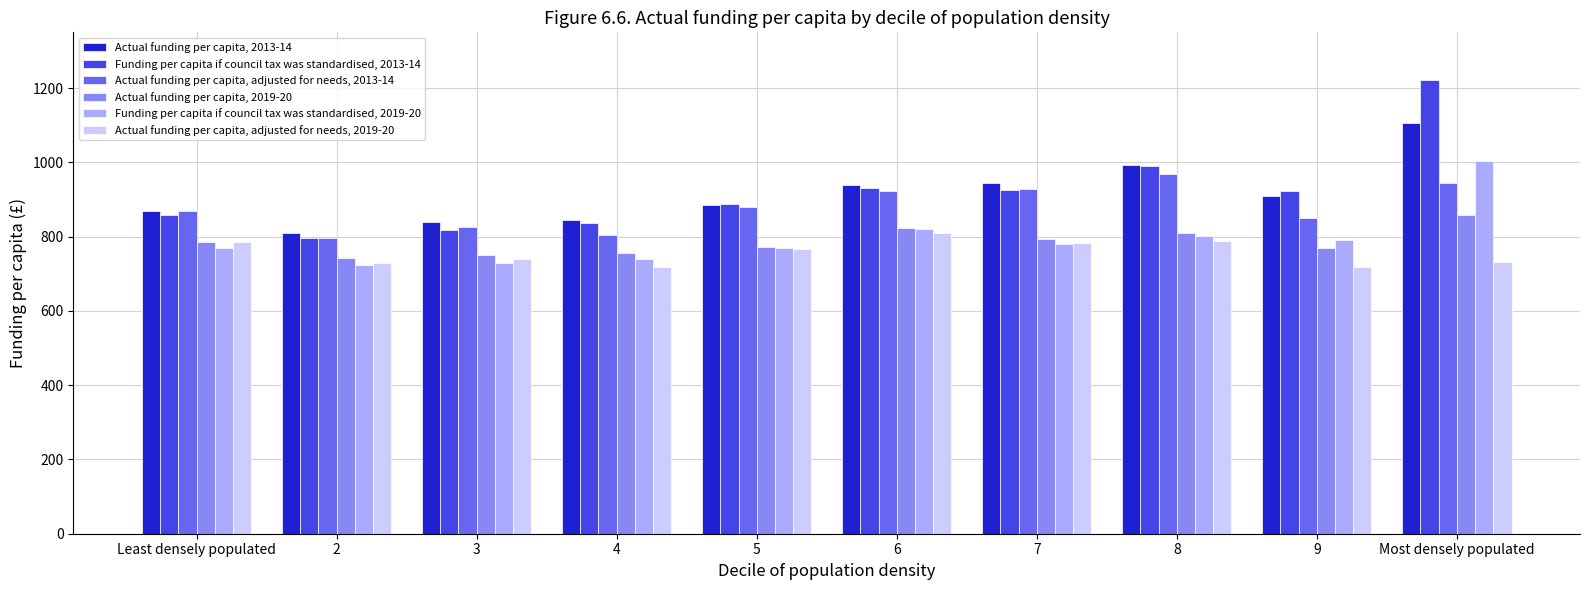

What is the difference between the maximum and minimum values in the Funding per capita if council tax was standardised, 2019-20 series?

280.2